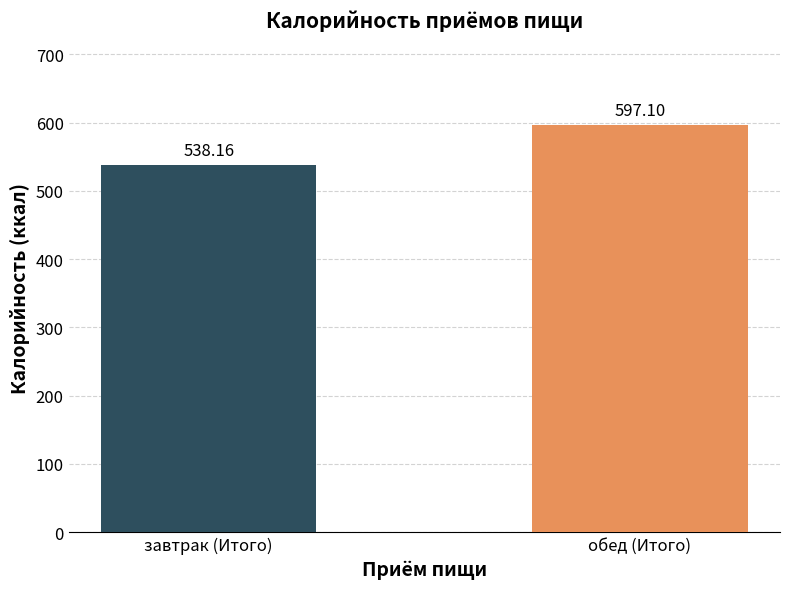

What is the value of the 1st bar from the left?

538.2